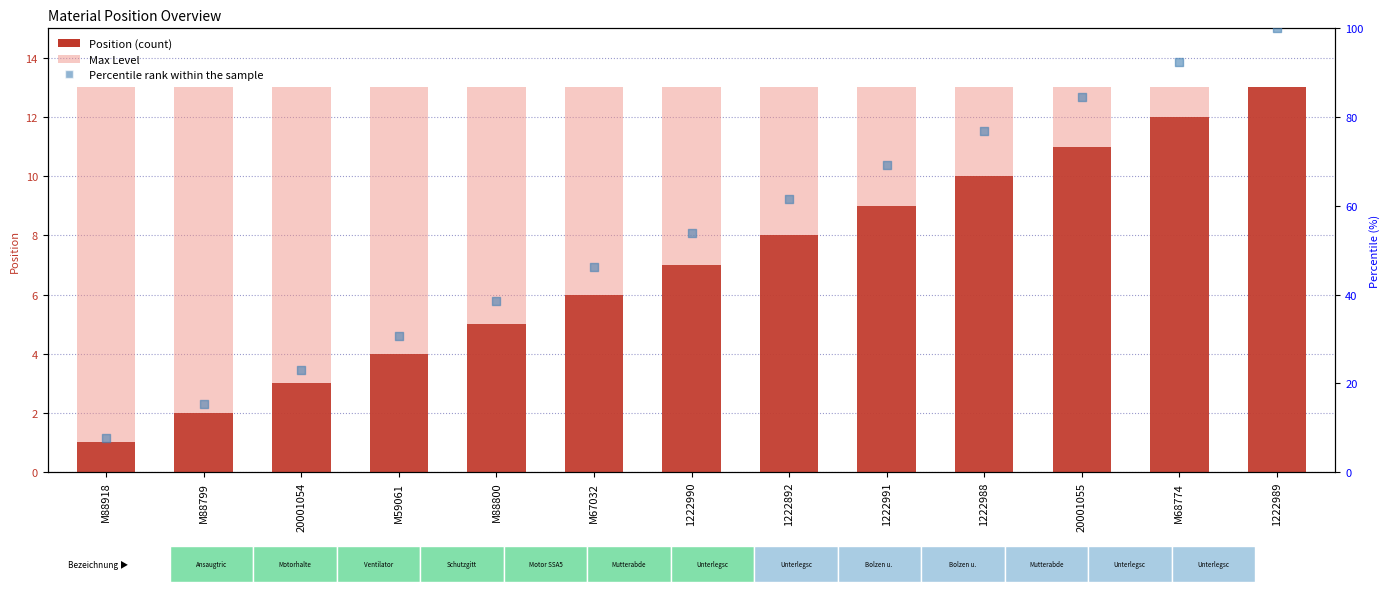

Which series contains the lowest Y value?

Position